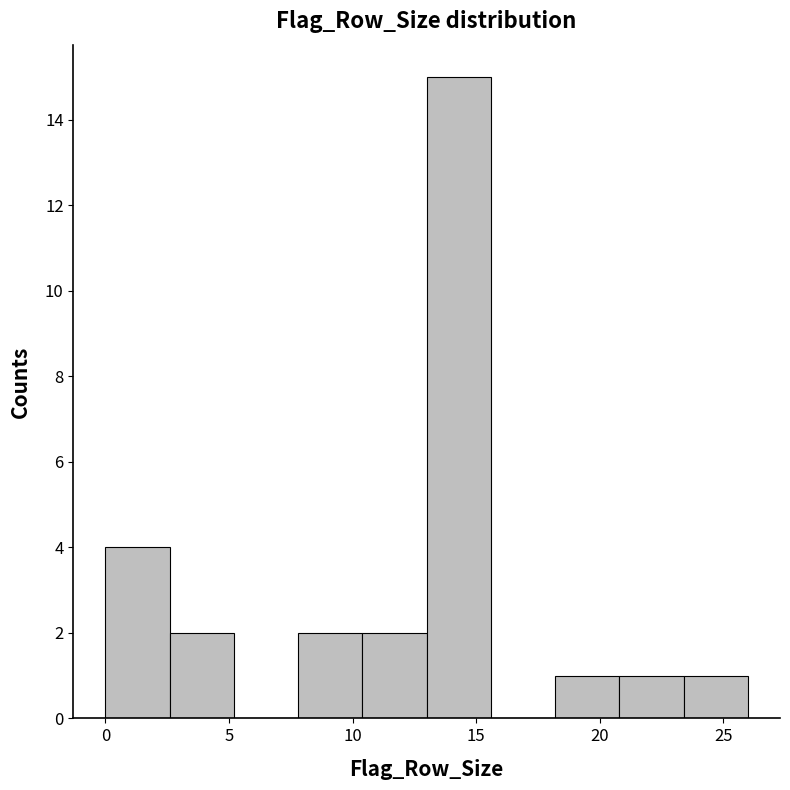

How tall is the bar that spans 0.0 to 2.6 on the x-axis? Neither the bar edges nor the heights are printed on the chart, so give them approximately, as read against the axes.

4